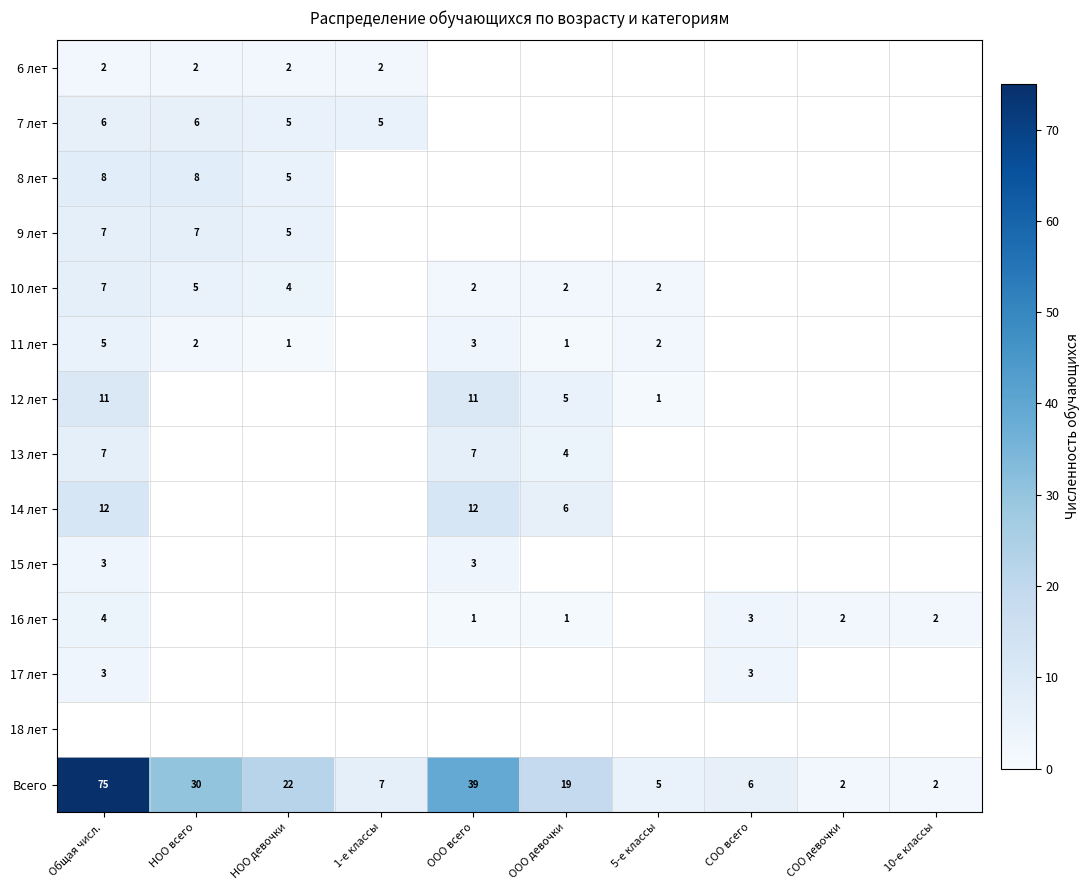

The value of 10 лет at ООО всего is 1. True or false?

False